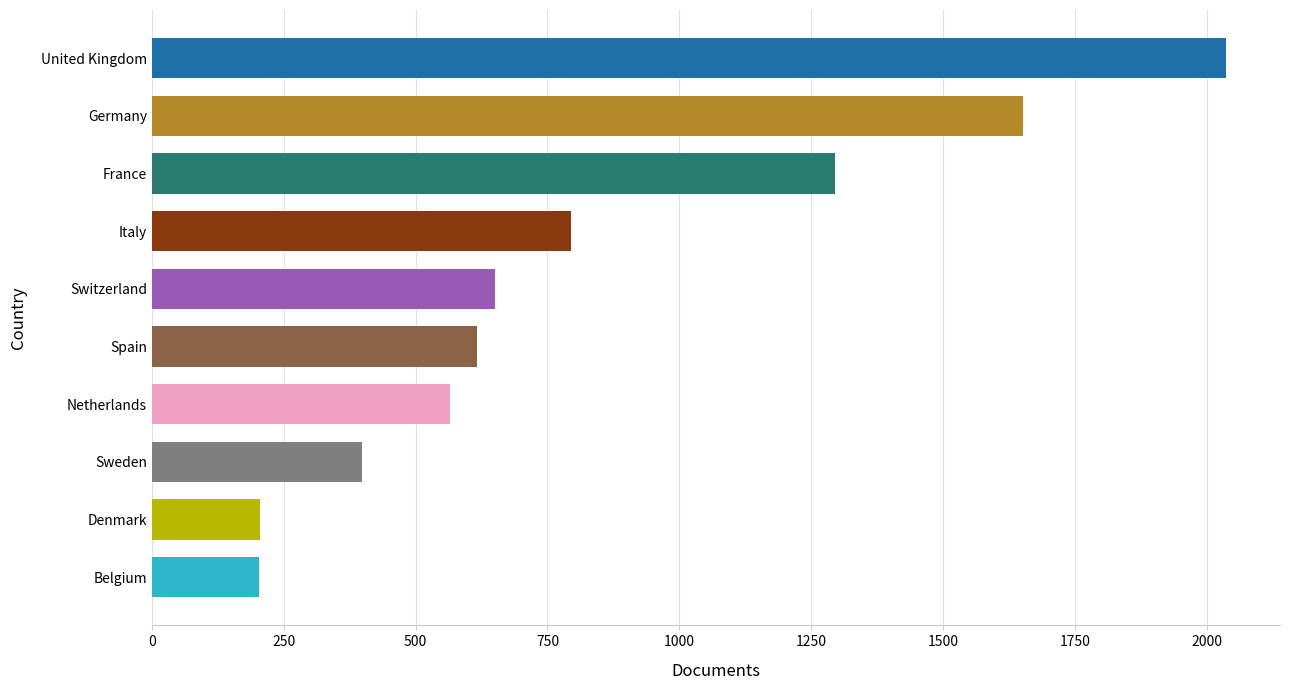

At which category does the chart reach its peak across all series?

United Kingdom